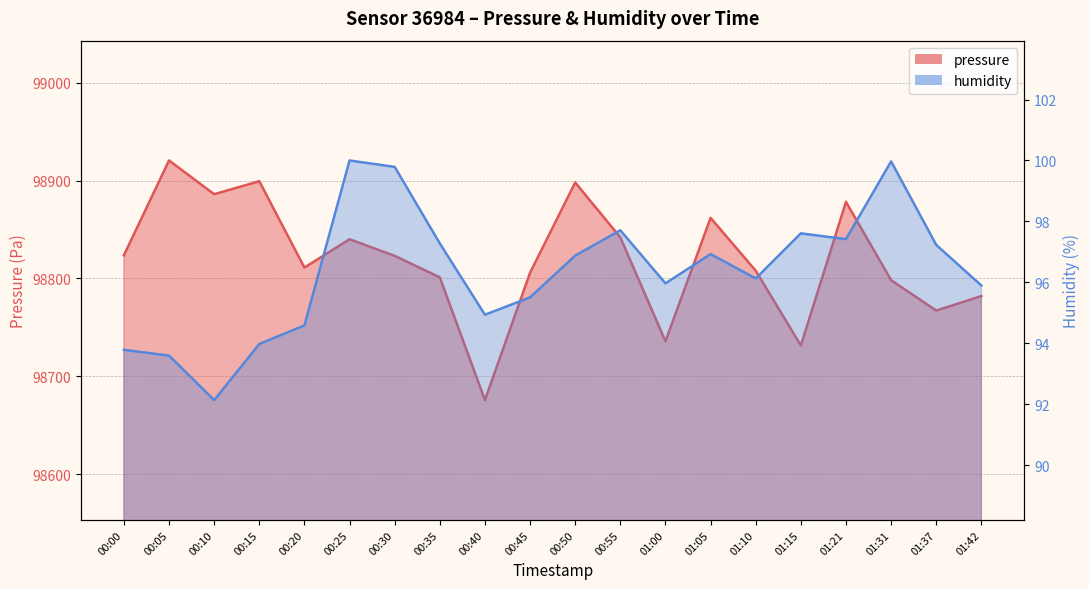

Which series has the largest total across all categories?

pressure